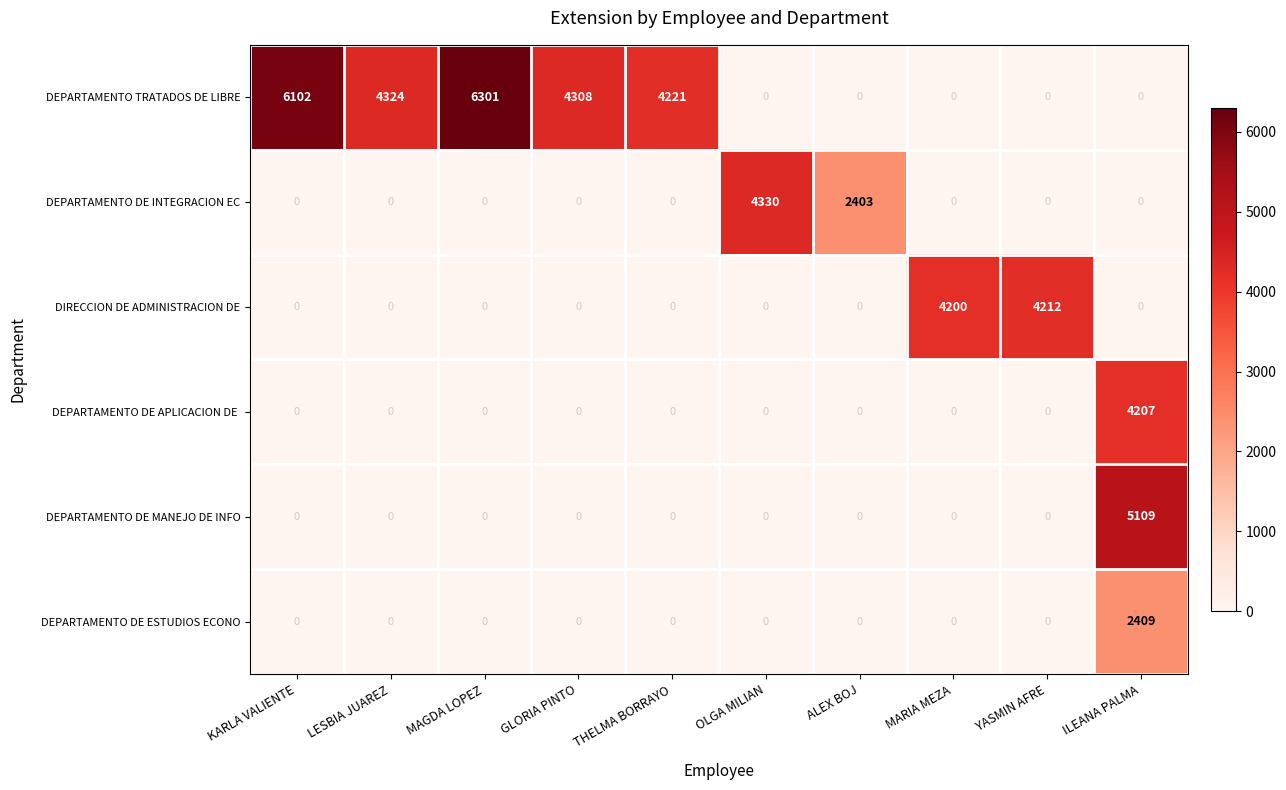

Which series changed the most between THELMA BORRAYO and MARIA MEZA?

DEPARTAMENTO TRATADOS DE LIBRE